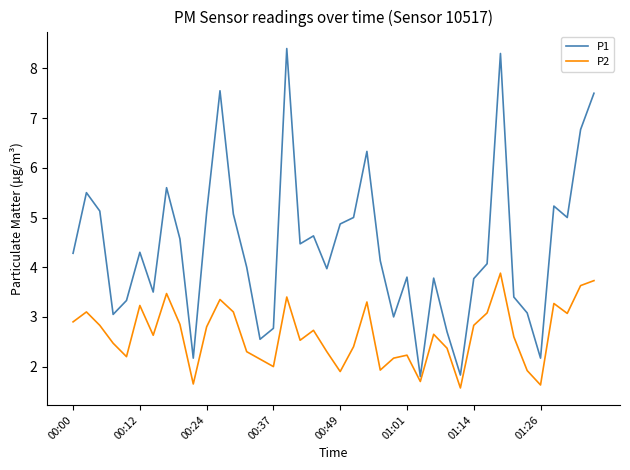

Which series has the largest range (max minus min)?

P1